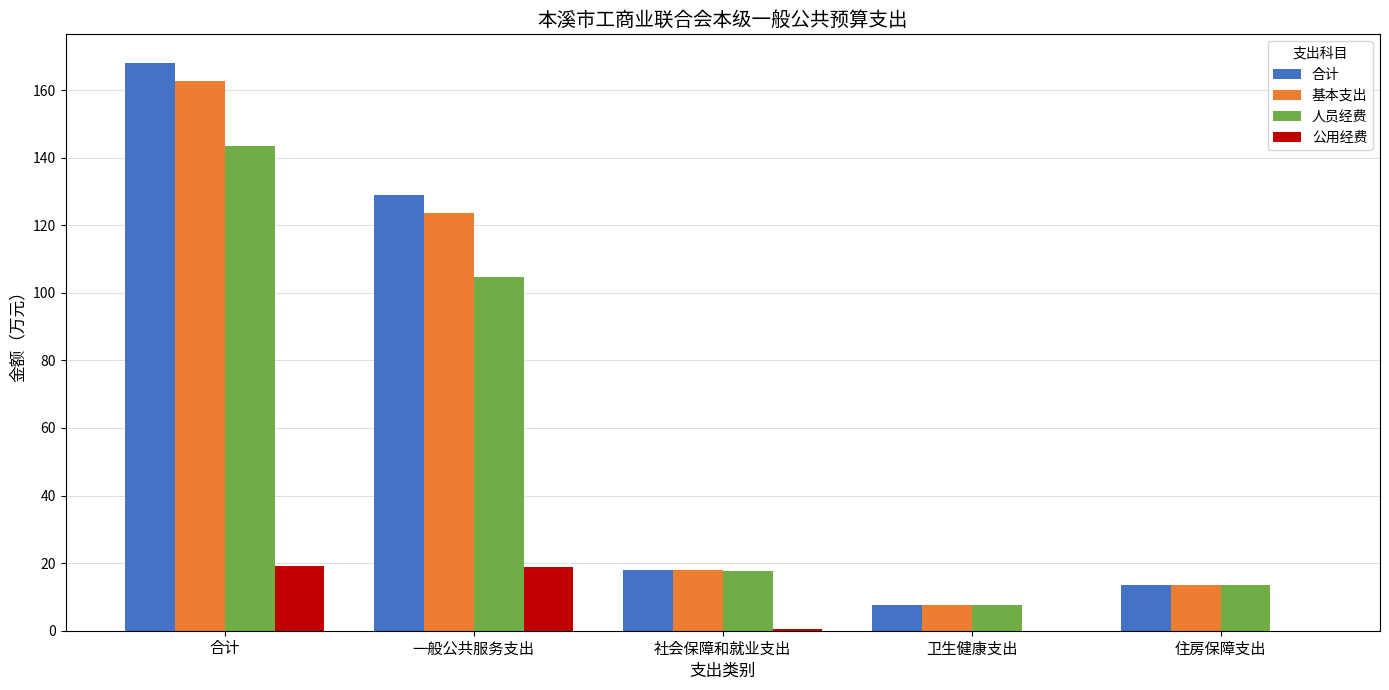

At which category is the sum across all series the highest?

合计